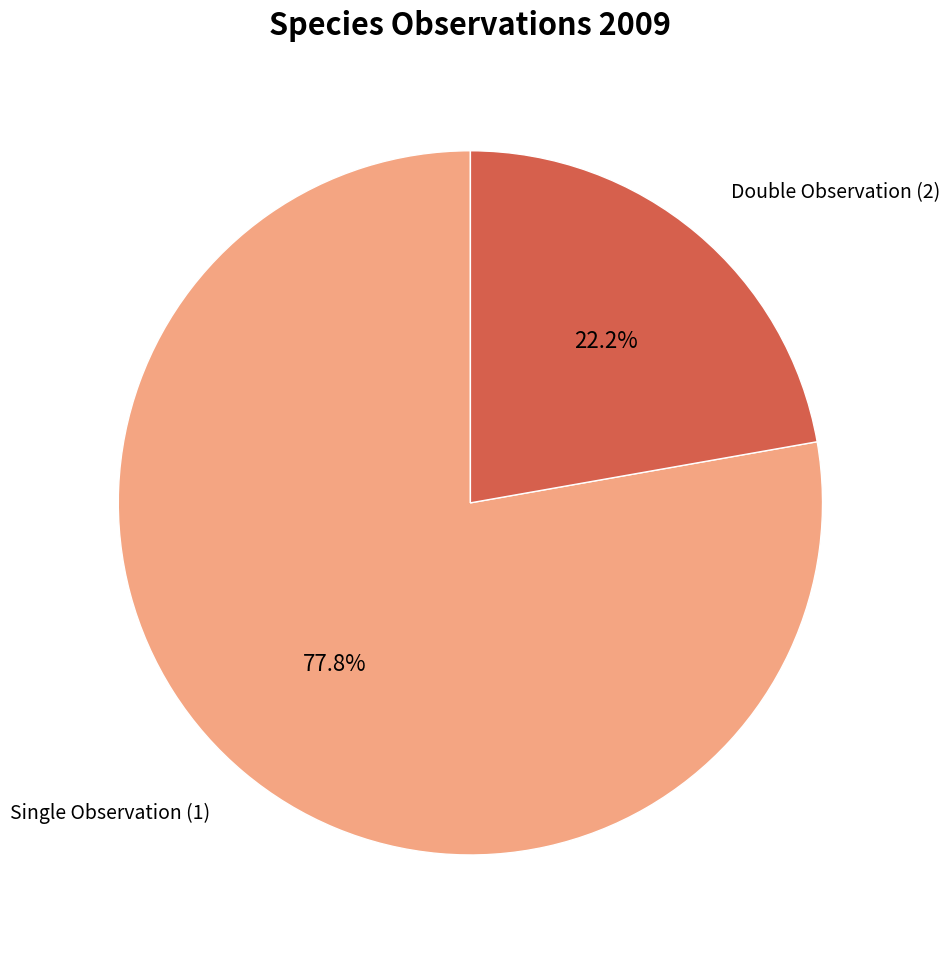

Which slice is the smallest?

Double Observation (2)